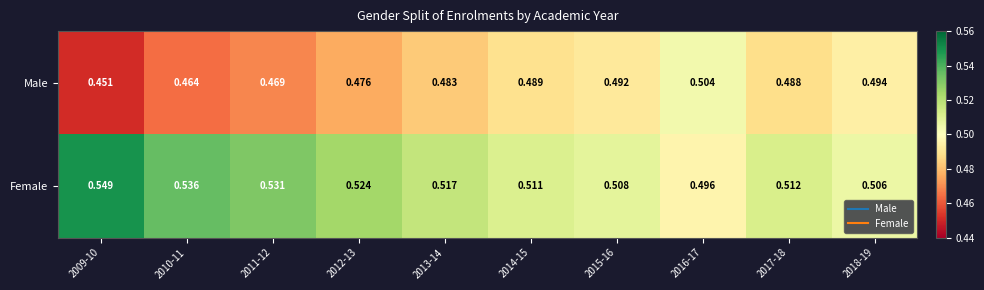

Rank the series by their average value, from lowest to highest.

Male, Female